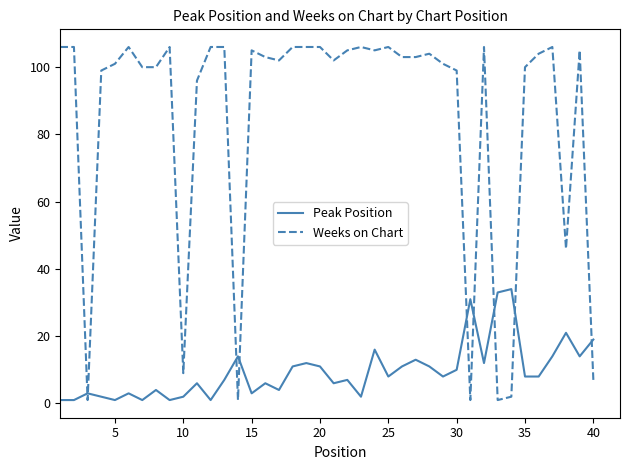

After their last crossing, which series has the higher values: Weeks on Chart or Peak Position?

Peak Position